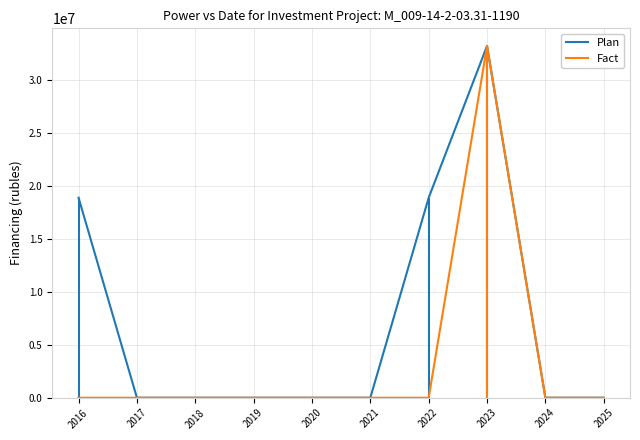

What is the difference between the maximum and minimum values in the Fact series?

33195893